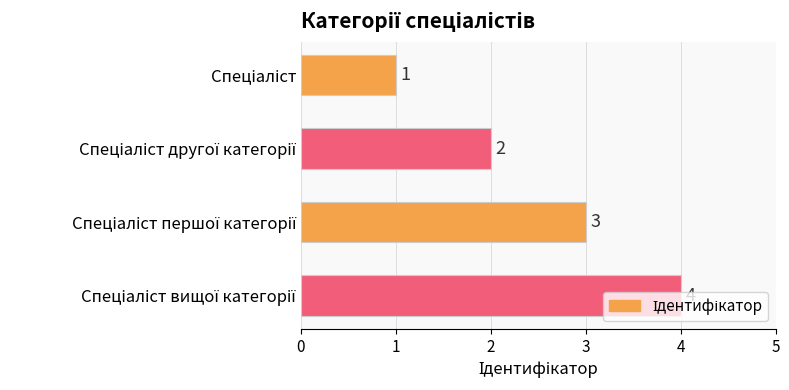

What is the difference between the maximum and minimum values?

3